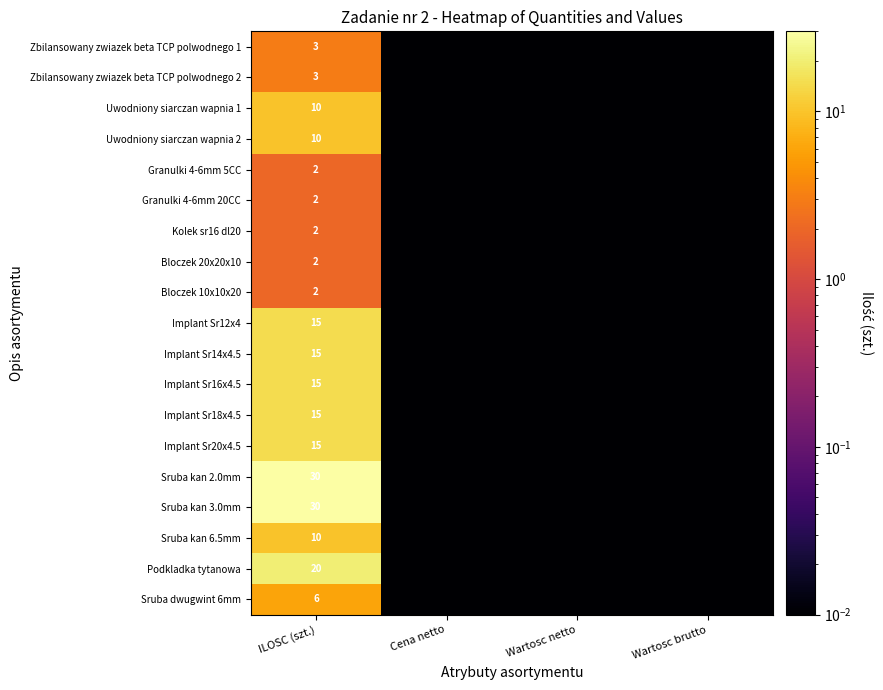

How many distinct data groups are displayed?

19